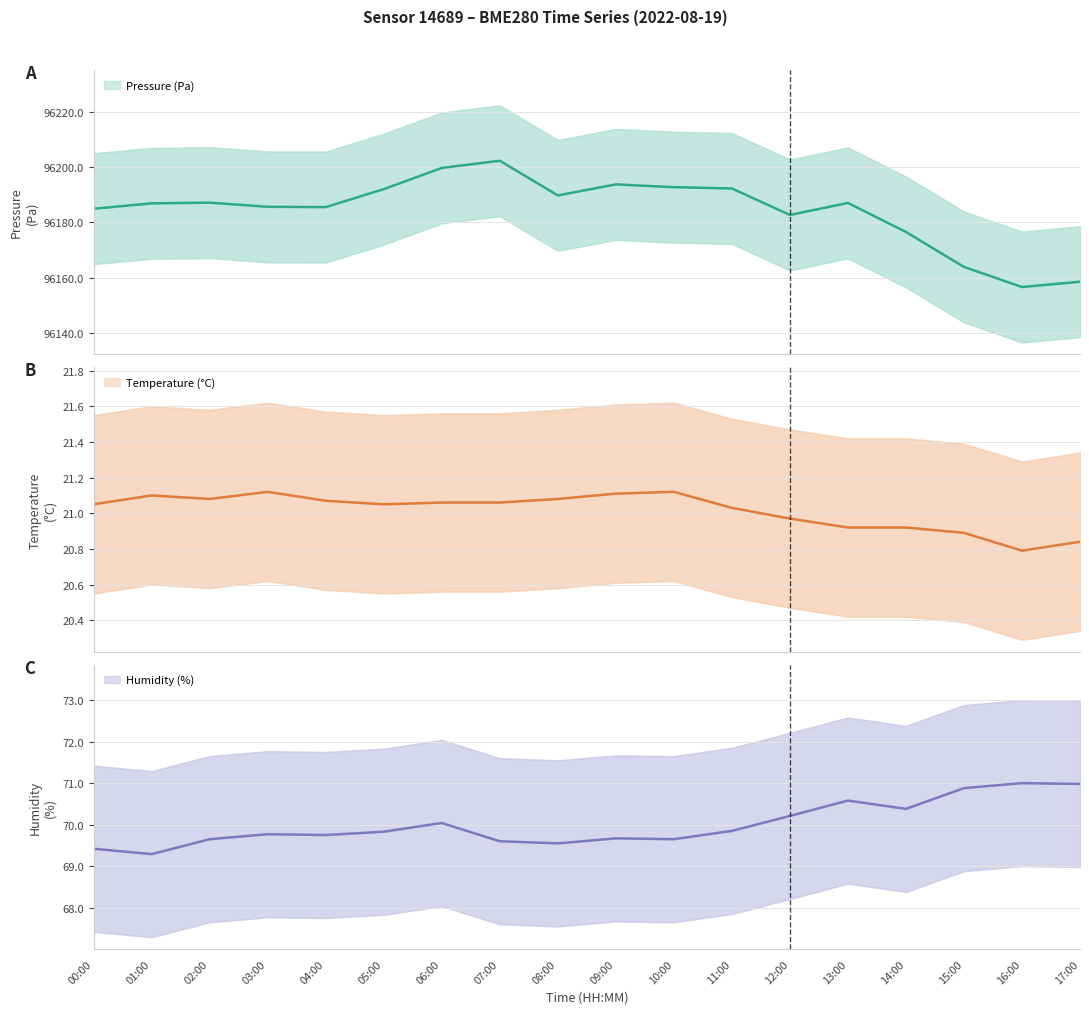

What is the difference between the maximum and minimum values in the pressure series?

45.6